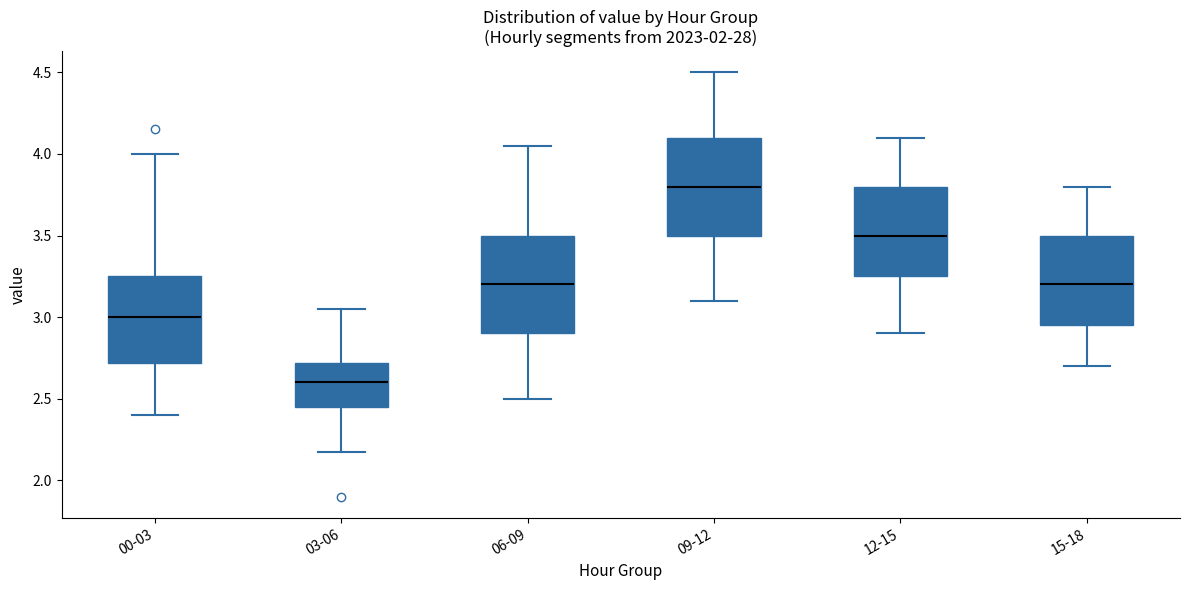

Reading left to right, read every box against the y-axis: the position of its median line, the range the box covers, and the ends of its whiskers. The values are not printed on the chart, so give them approximately, as read against the axis.

00-03: median 3.00, box 2.70 to 3.25, whiskers 2.40 to 4.00
03-06: median 2.60, box 2.45 to 2.70, whiskers 2.15 to 3.05
06-09: median 3.20, box 2.90 to 3.50, whiskers 2.50 to 4.05
09-12: median 3.80, box 3.50 to 4.10, whiskers 3.10 to 4.50
12-15: median 3.50, box 3.25 to 3.80, whiskers 2.90 to 4.10
15-18: median 3.20, box 2.95 to 3.50, whiskers 2.70 to 3.80